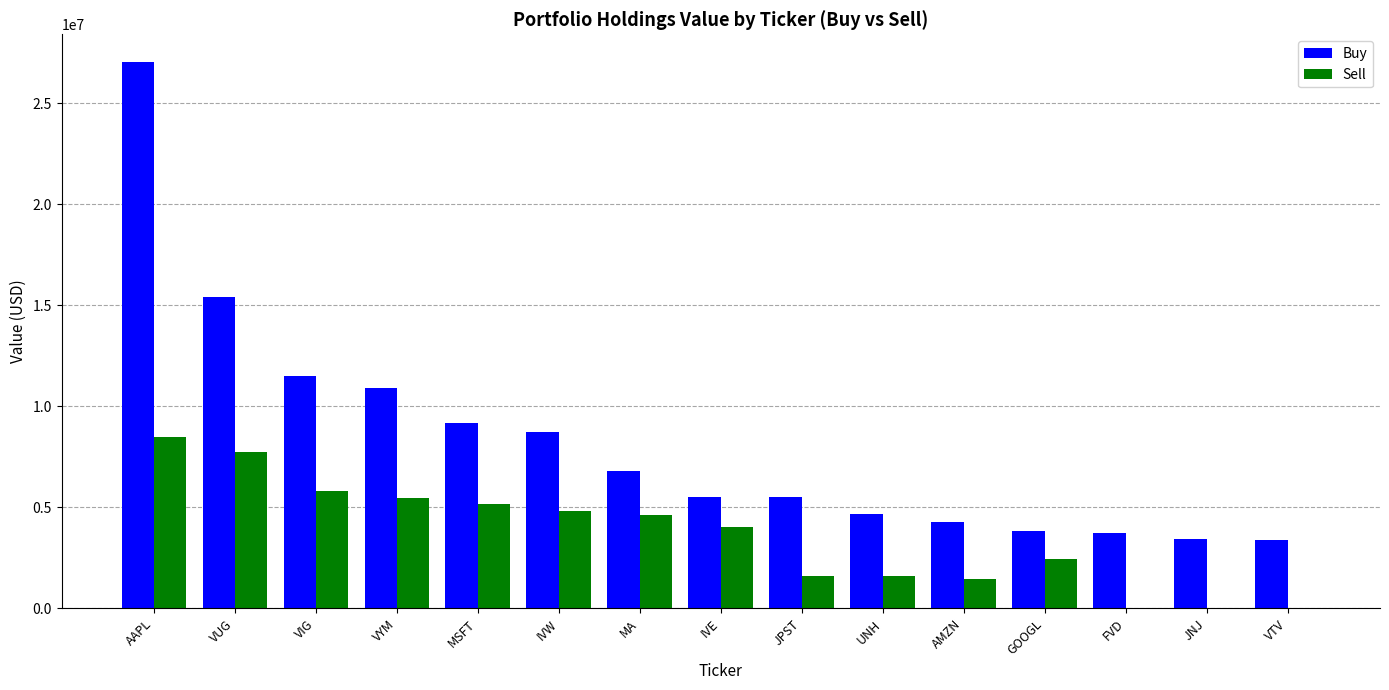

At which category does the chart reach its peak across all series?

AAPL